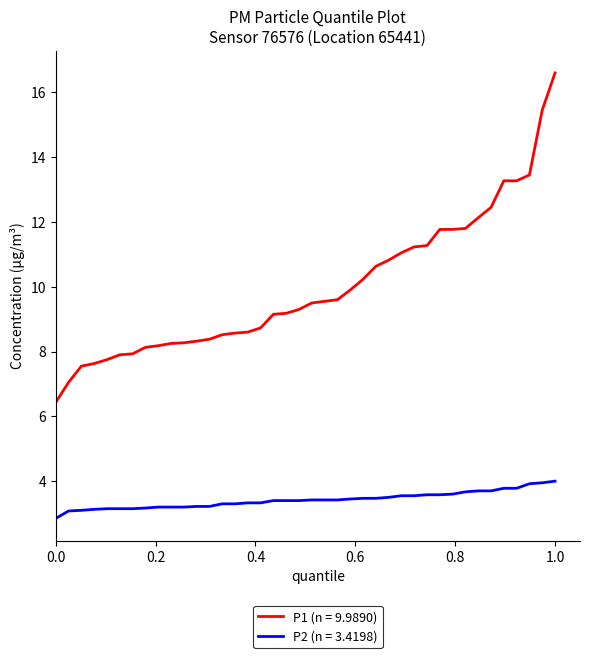

What is the smallest value displayed?

2.9